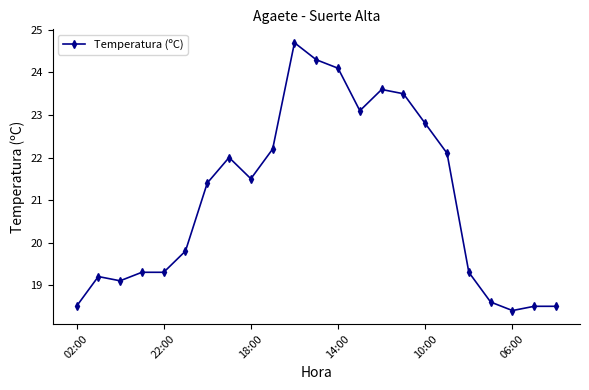

Is this an area chart (filled region under the line)?

No